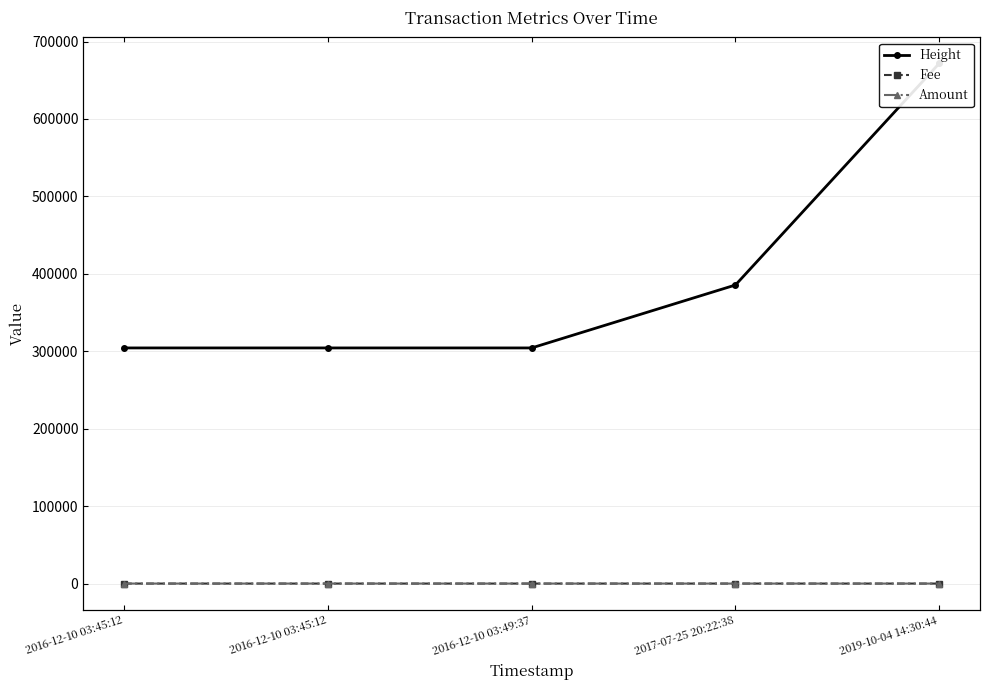

What is the total value across all series at 2016-12-10 03:49:37?

304319.0